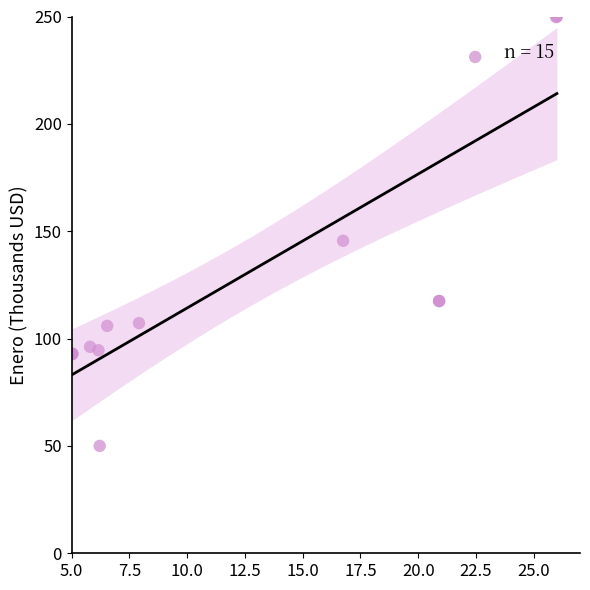

What Y value in the scatter plot is closest to 150?

145.6